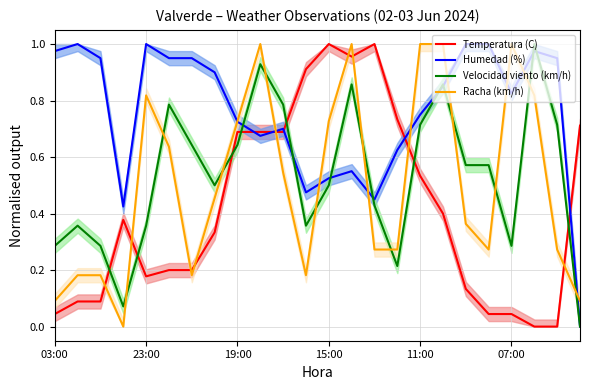

What is the value of the Racha (km/h) point at the 9th from the left?

0.7